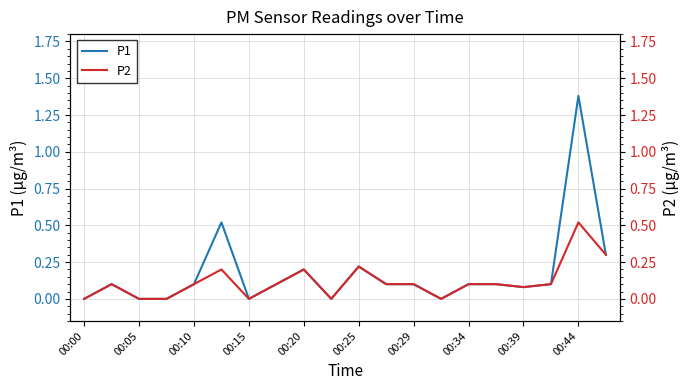

At which label does P1 reach its peak?

00:44